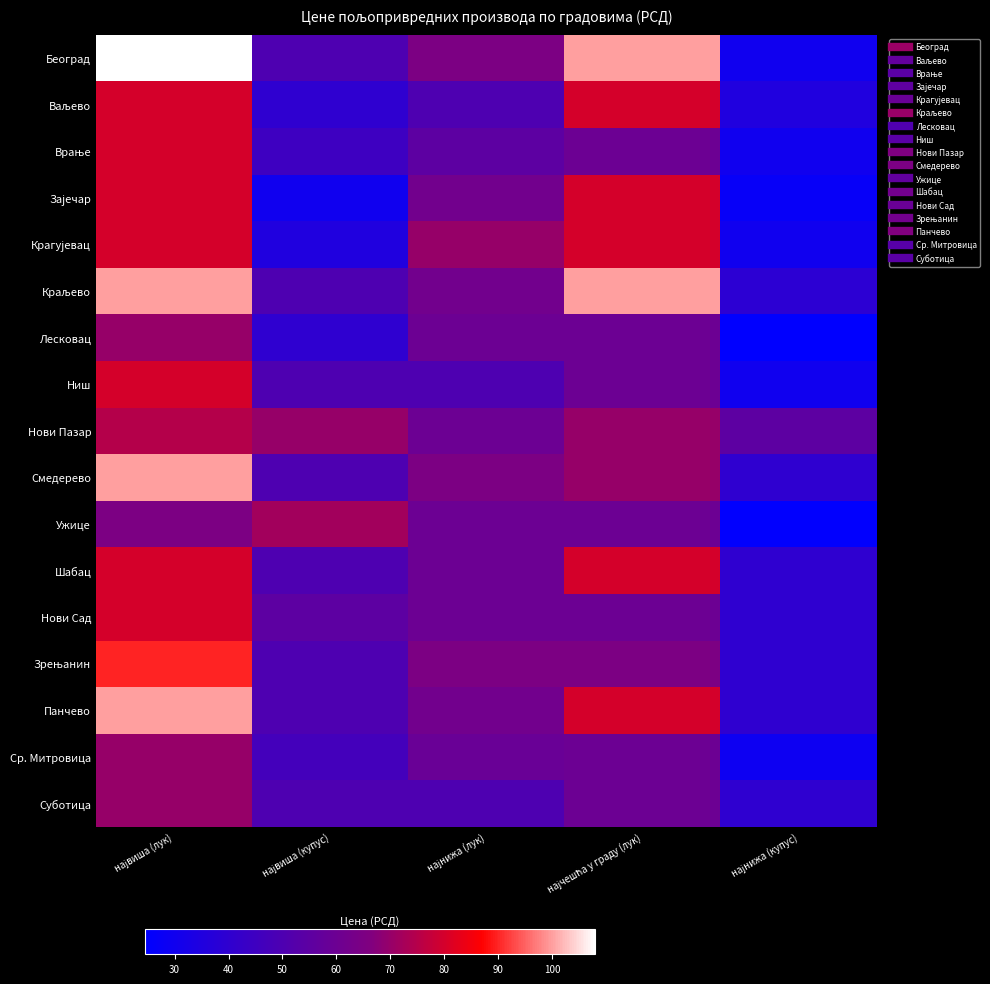

Count the number of categories in the chart.

5